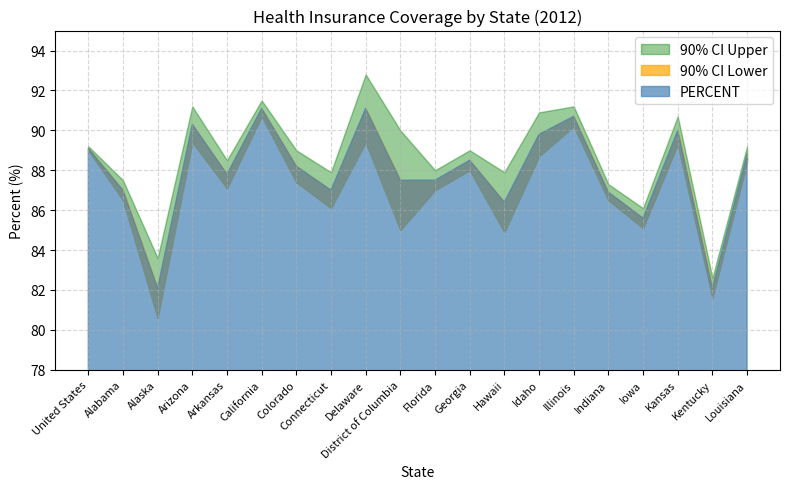

What is the average value of the 90% CI Upper series?

88.7